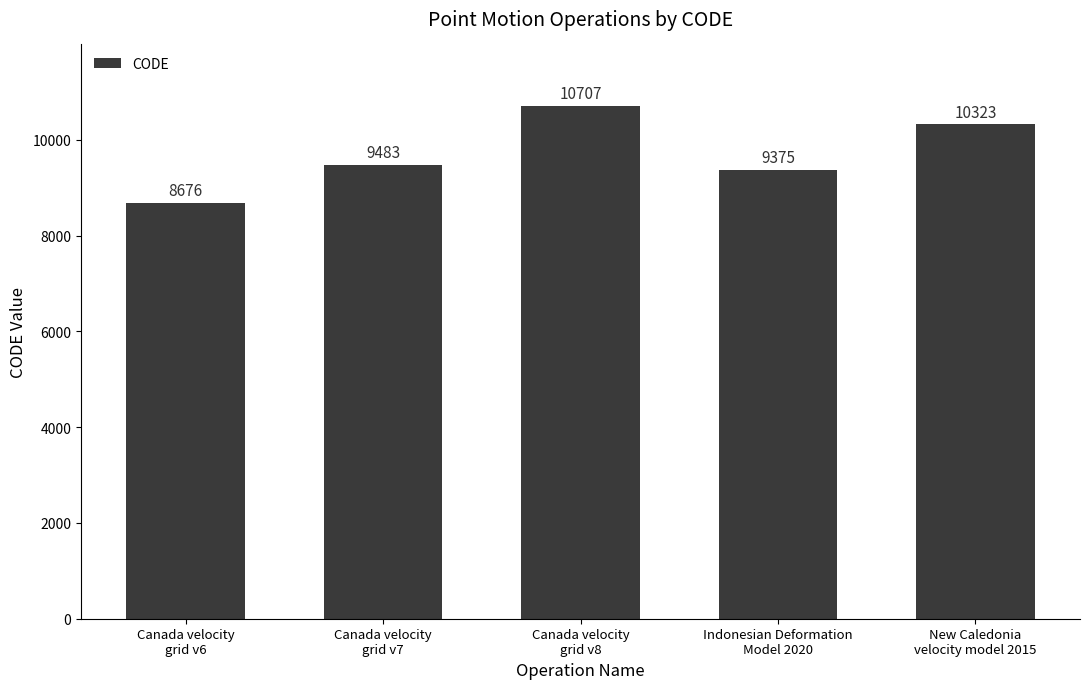

What is the sum of all values?

48564